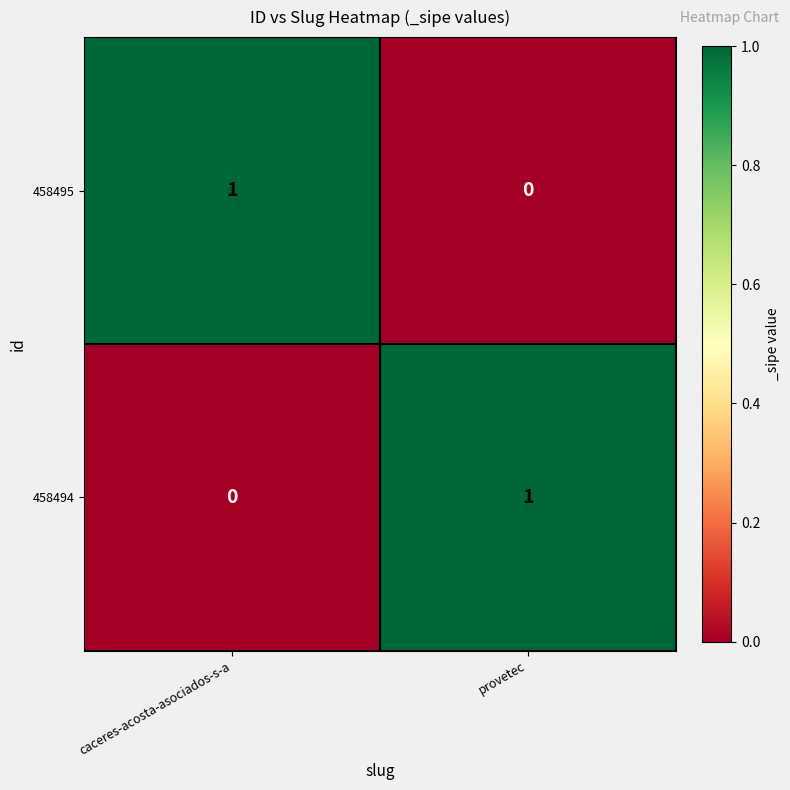

Where is 458494 nearest to the value 0?

caceres-acosta-asociados-s-a